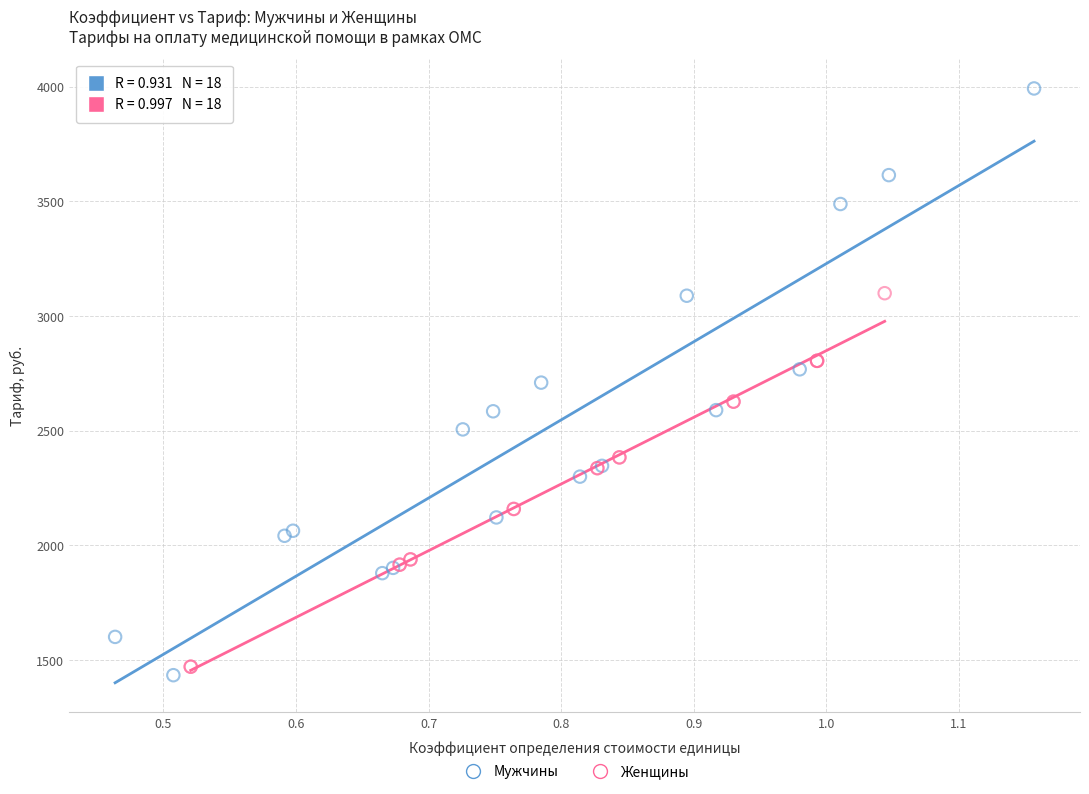

Which series has the largest Y range (max minus min)?

Мужчины